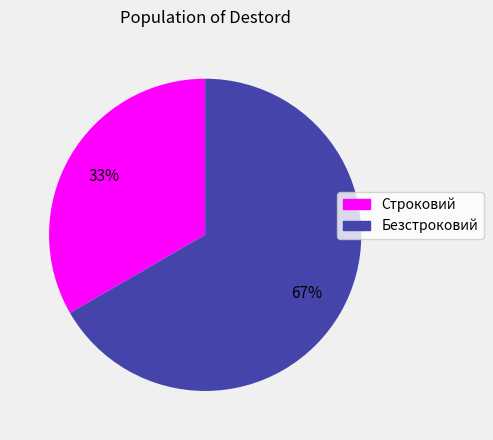

Which slice is the smallest?

Строковий